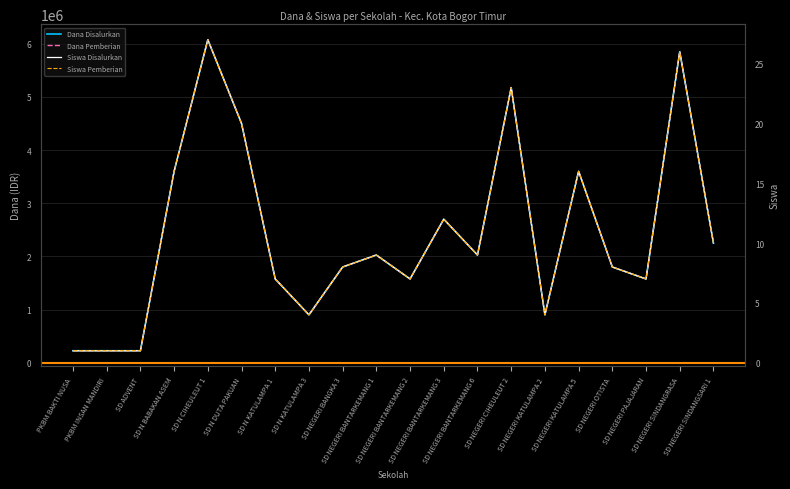

What is the value of the Dana Disalurkan point at the 16th from the left?

3600000